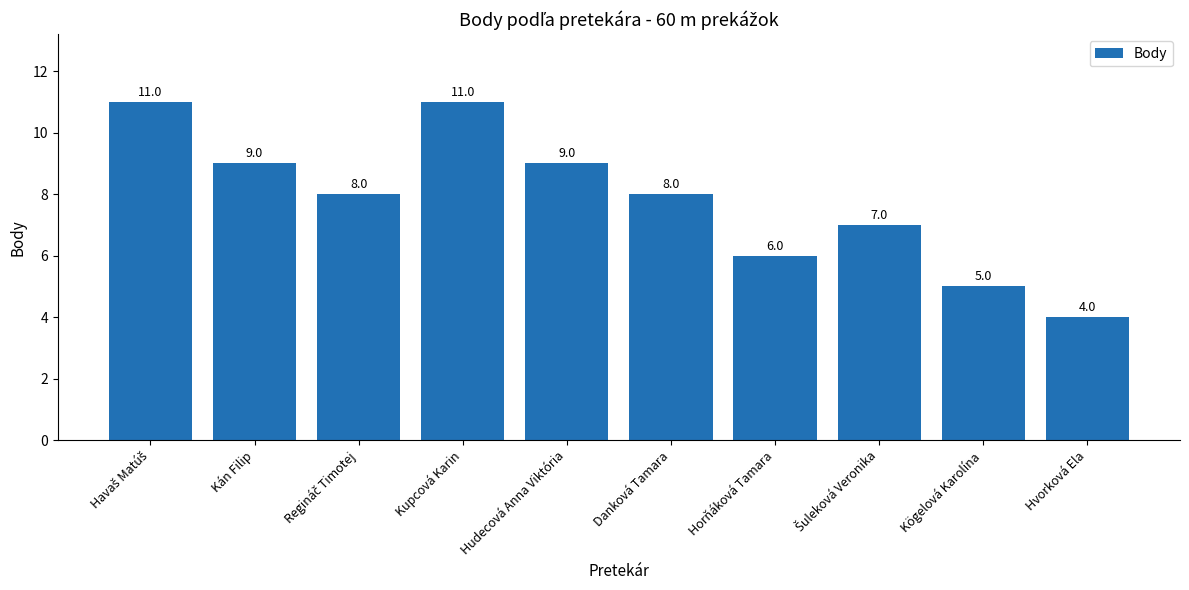

Which category has the lowest value across all series?

Hvorková Ela